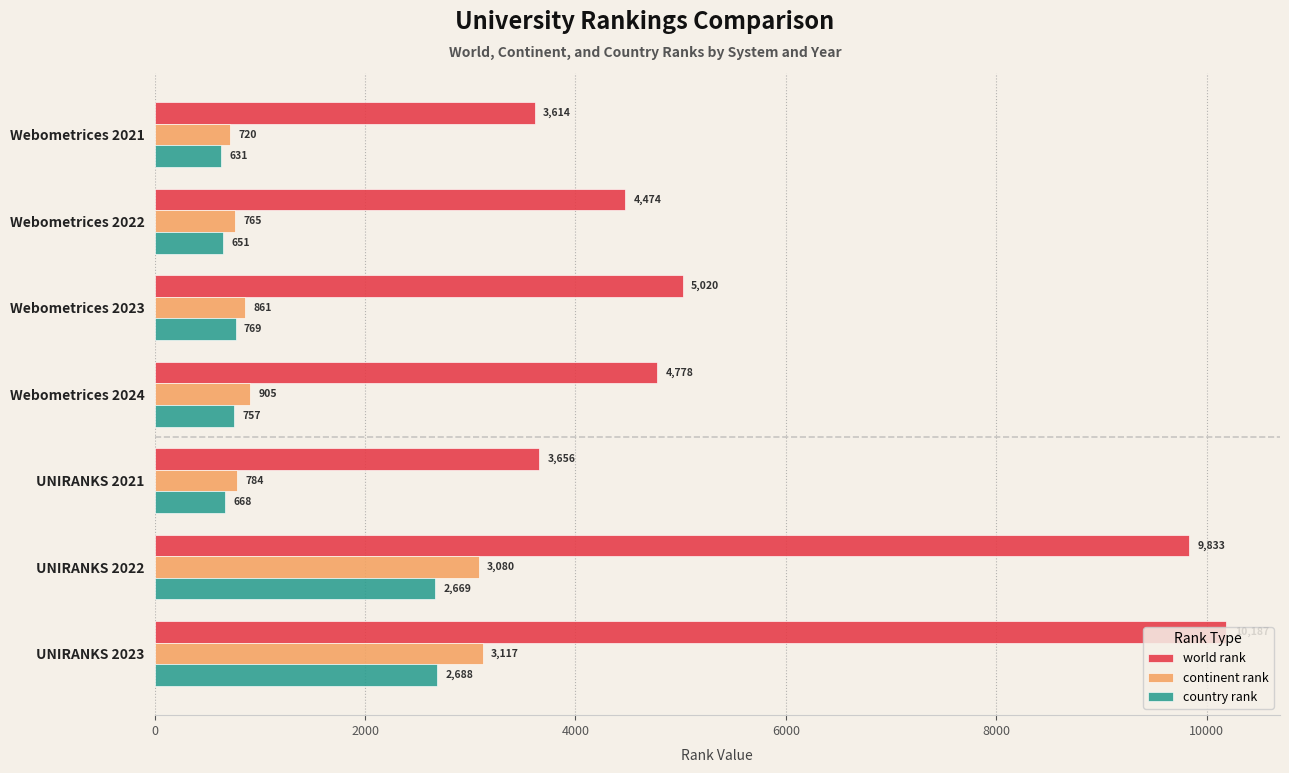

What is the minimum value shown in the chart?

631